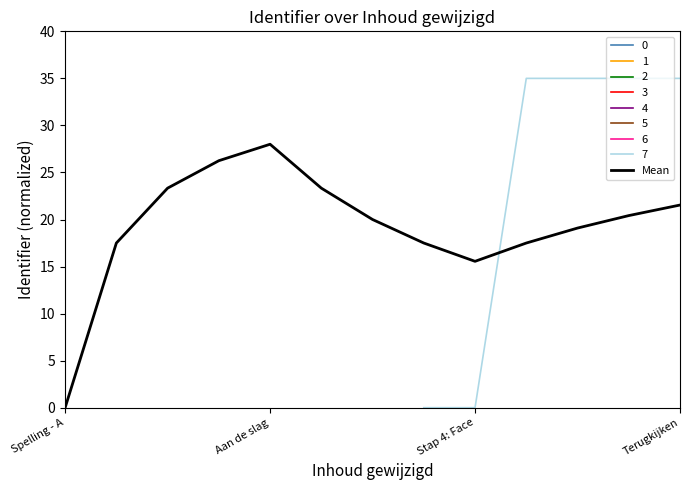

How many data points are less than 19?

5